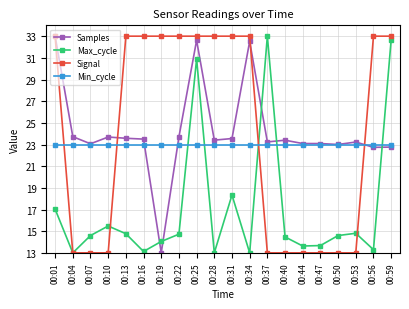

Which series ends up on top after the final intersection of Signal and Max_cycle?

Signal